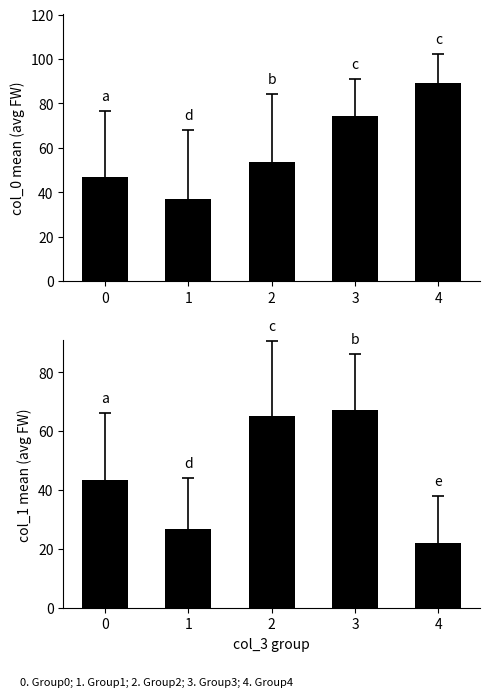

At which label does col_0 reach its peak?

4